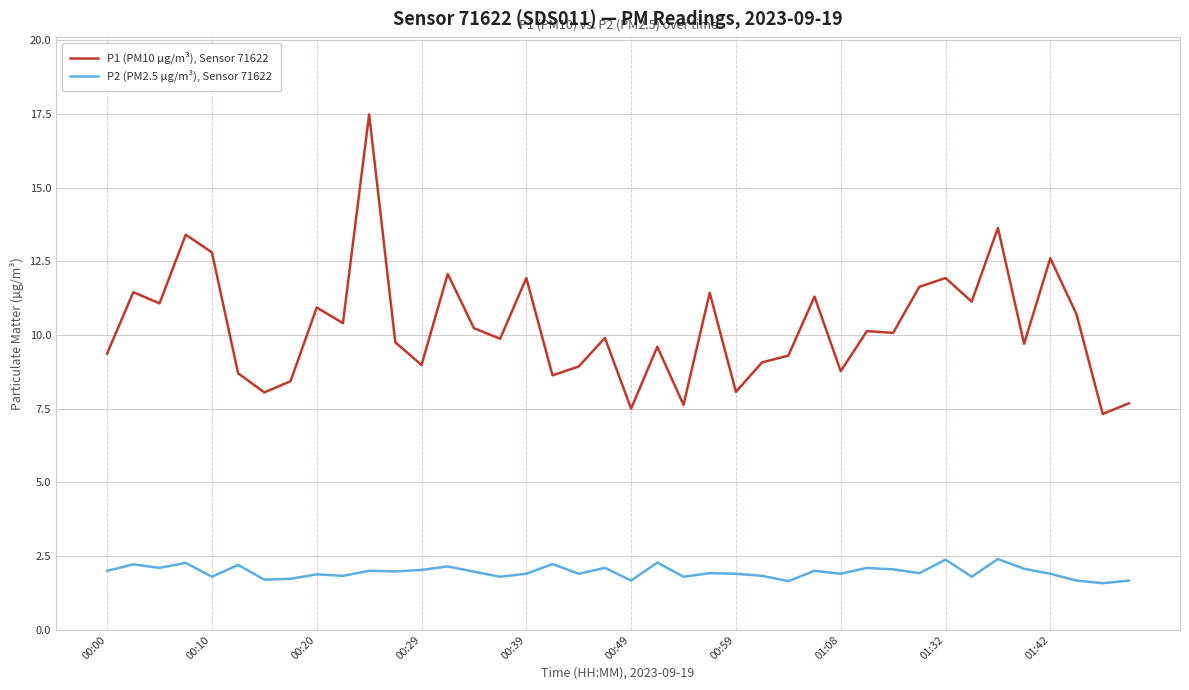

True or false: P1 (PM10 µg/m³), Sensor 71622 and P2 (PM2.5 µg/m³), Sensor 71622 cross at least once.

False